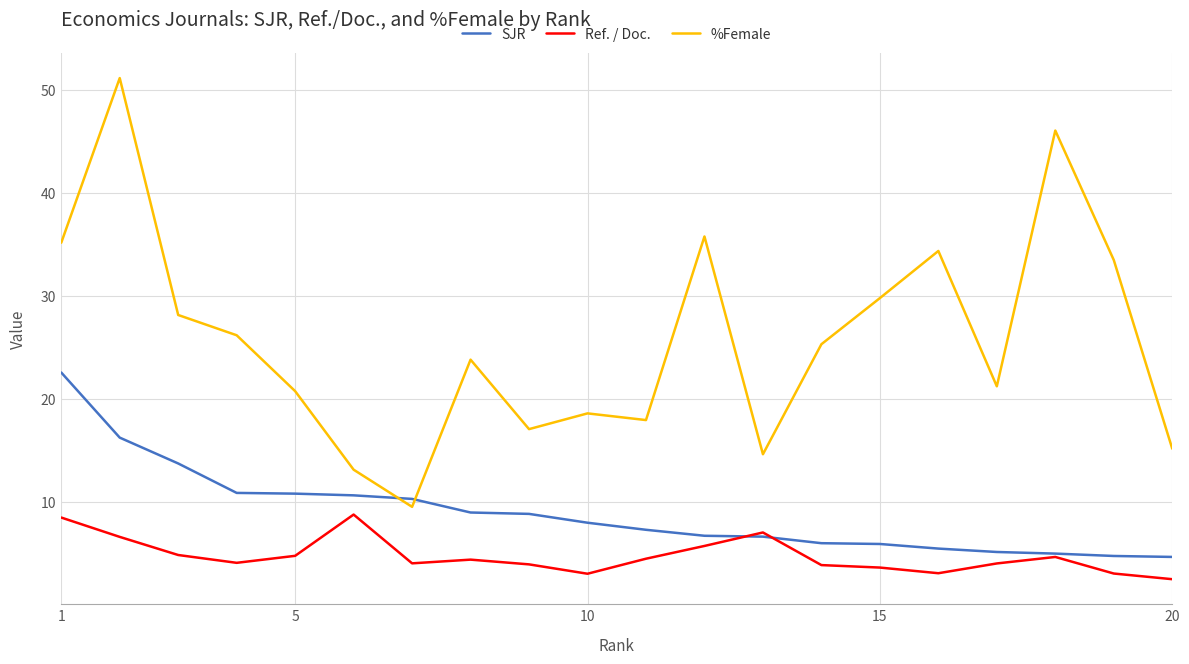

Rank the series by their average value, from highest to lowest.

%Female, SJR, Ref. / Doc.